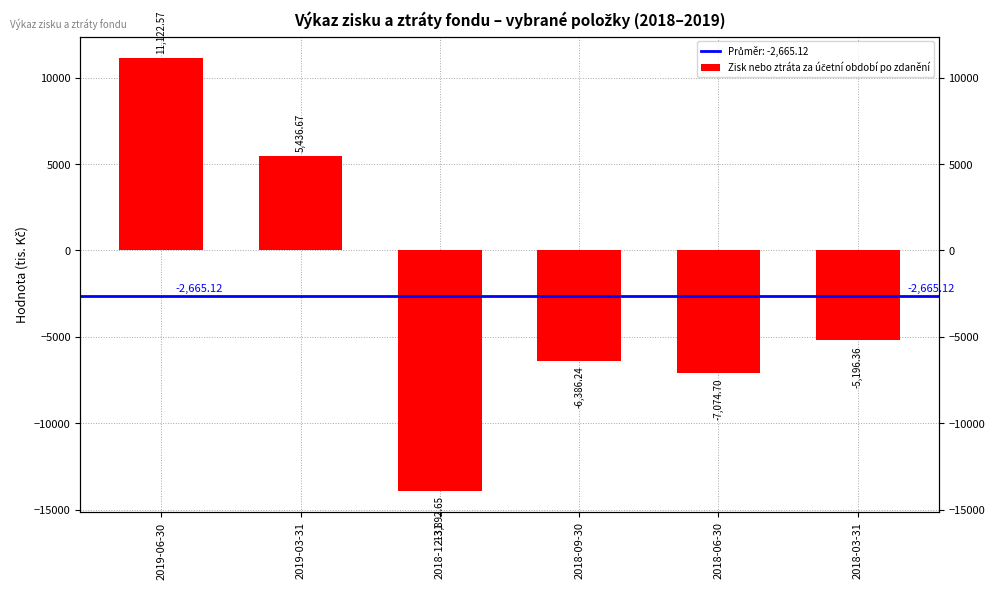

List the labels in order of value, smallest first.

2018-12-31, 2018-06-30, 2018-09-30, 2018-03-31, 2019-03-31, 2019-06-30